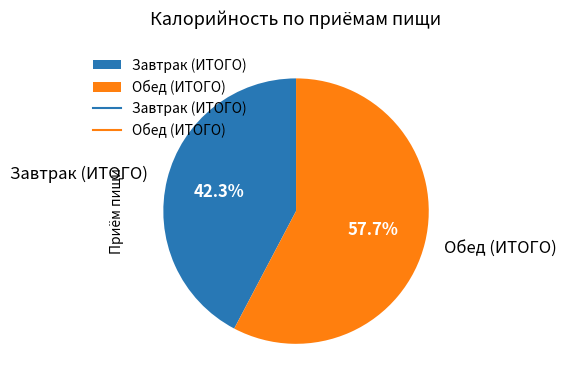

Count the number of slices in the pie.

2